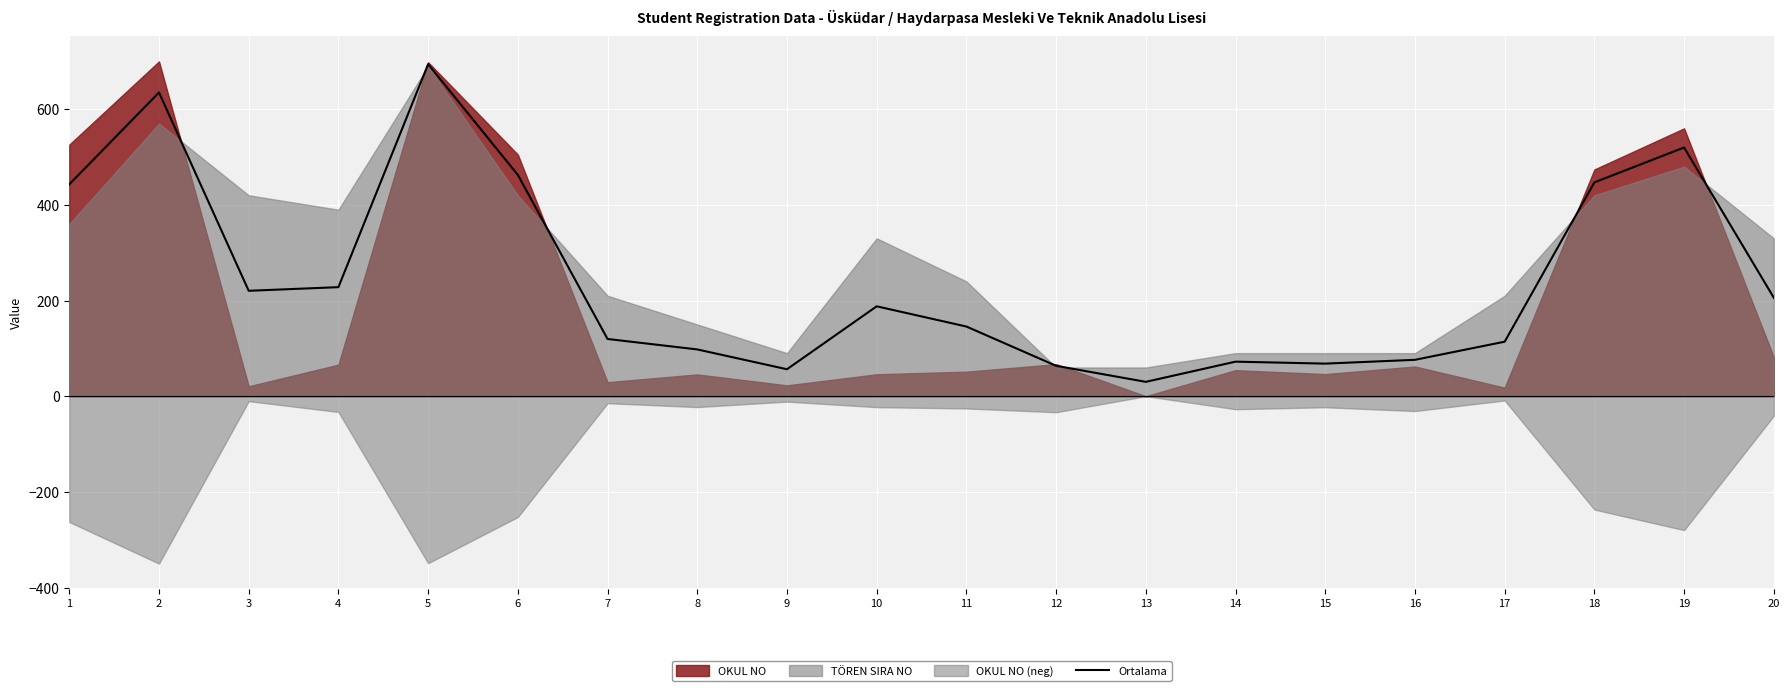

At which label does the data first exceed 187?

1